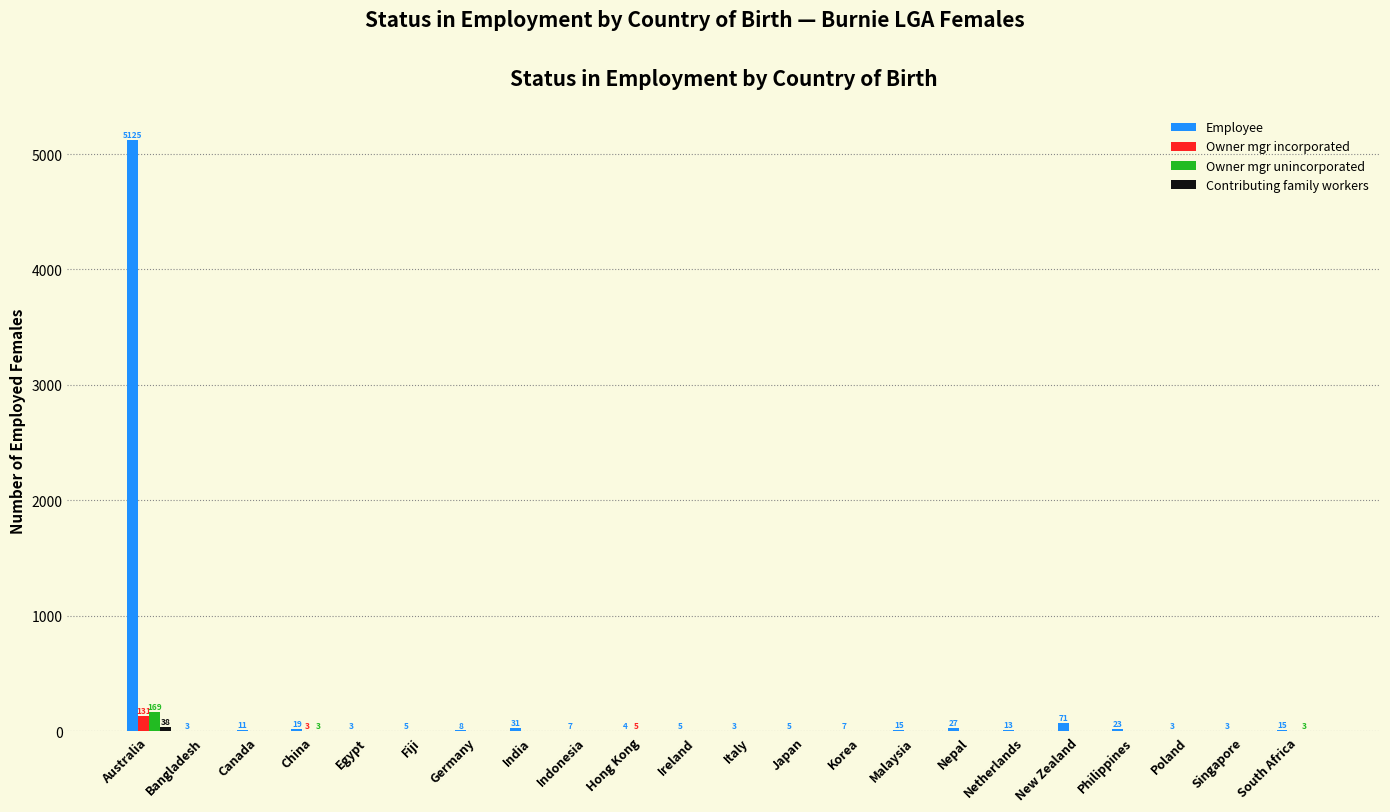

Which series changed the most between Australia and Fiji?

Employee